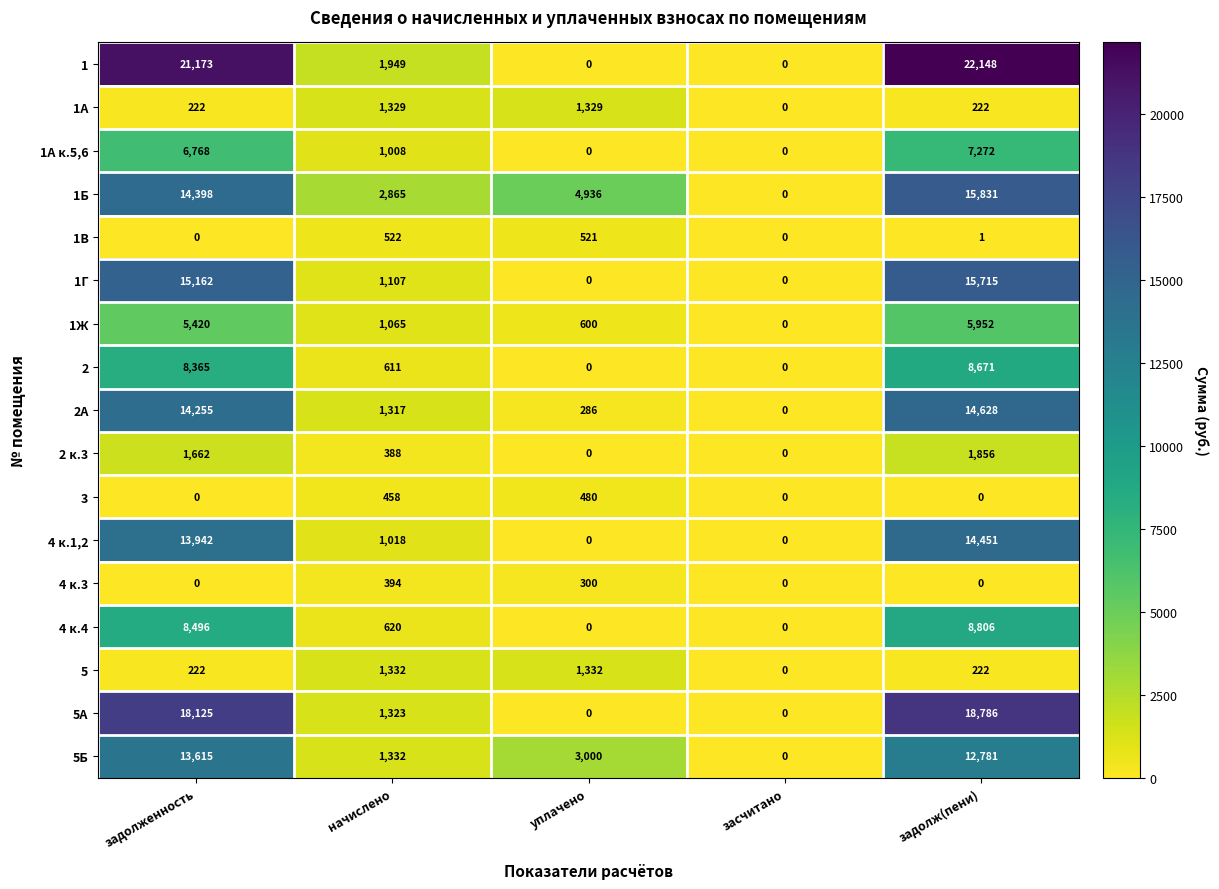

Which series has the widest spread of values?

1